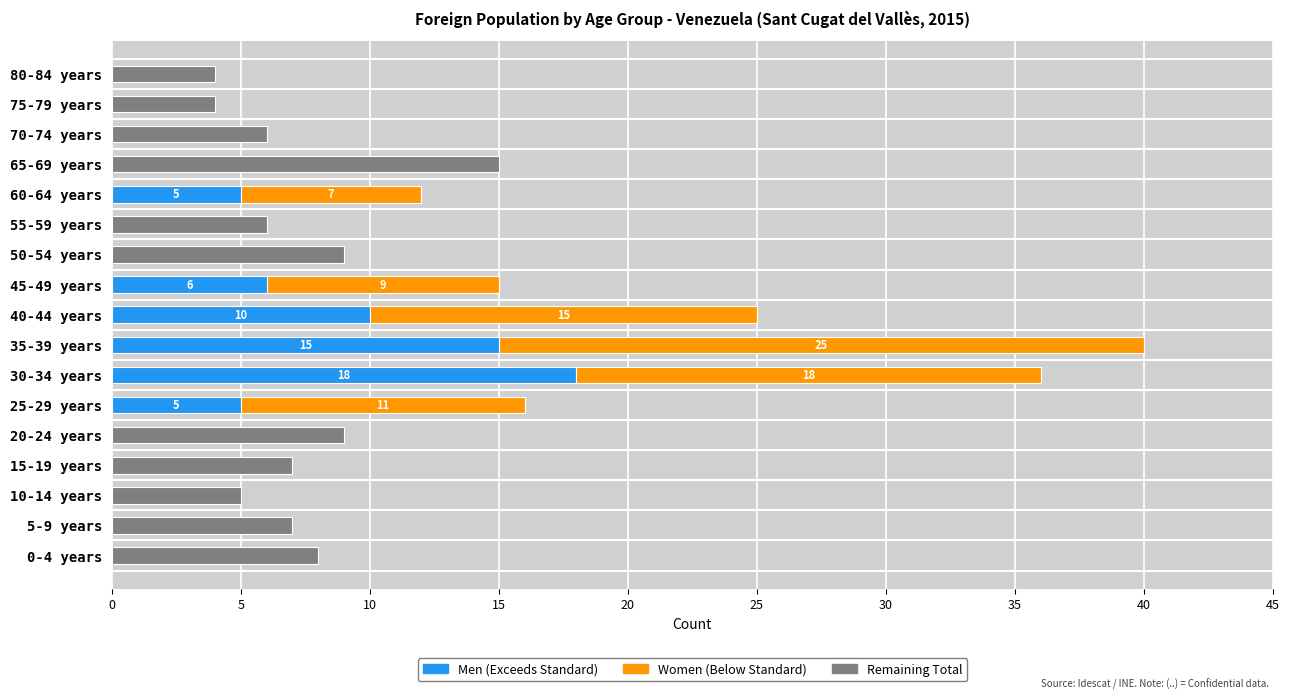

At which category is the sum across all series the highest?

35-39 years